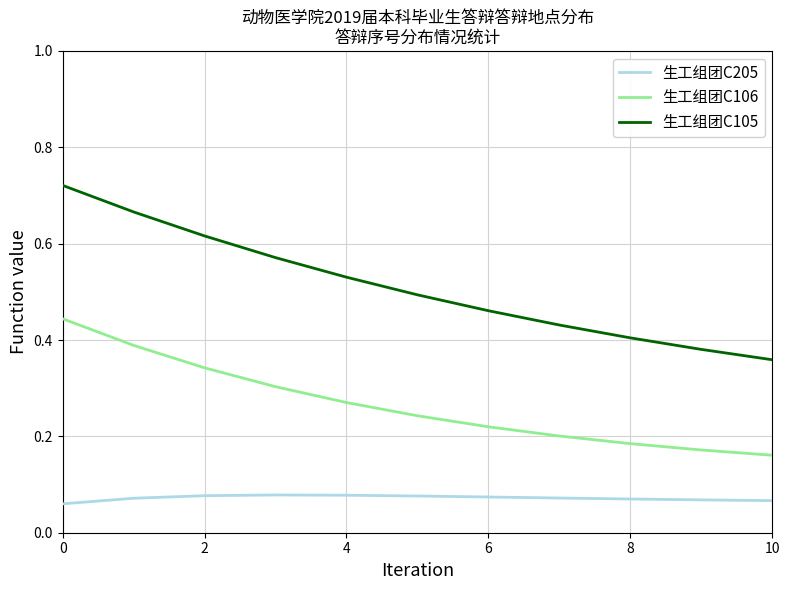

Rank the series by their average value, from lowest to highest.

生工组团C205, 生工组团C106, 生工组团C105